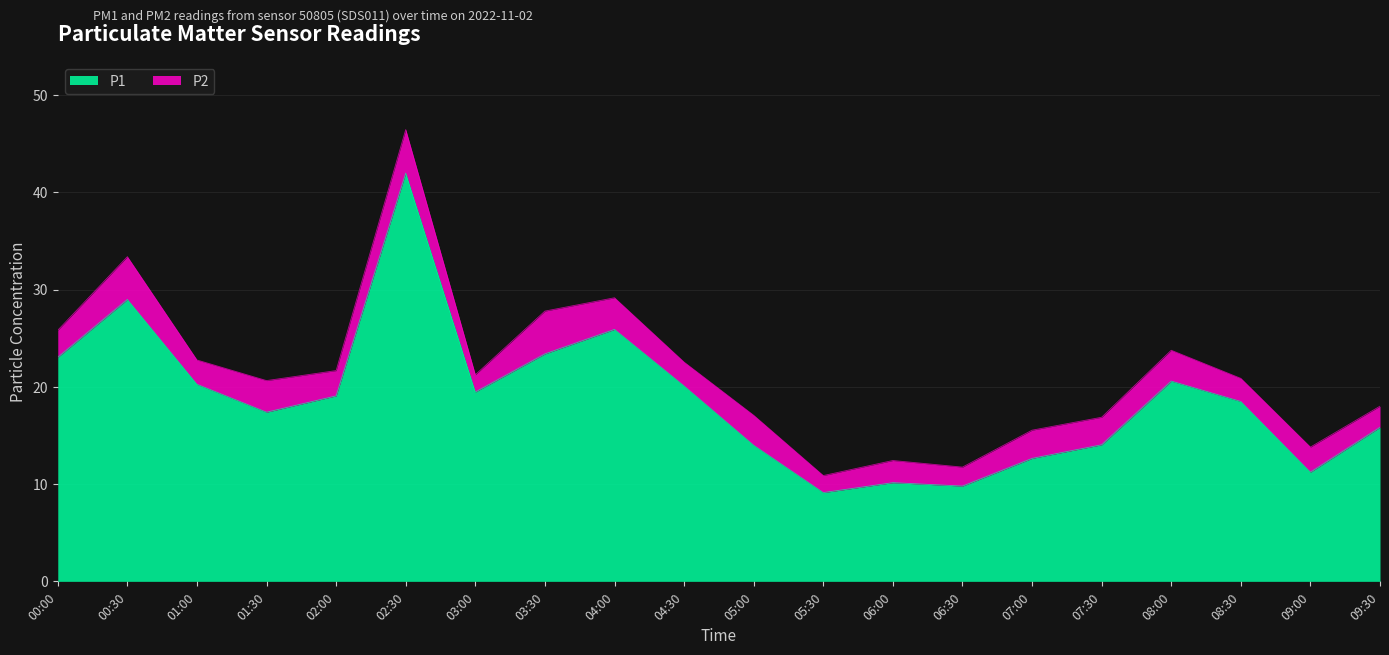

True or false: the data has more than 1 interior local peaks.

True